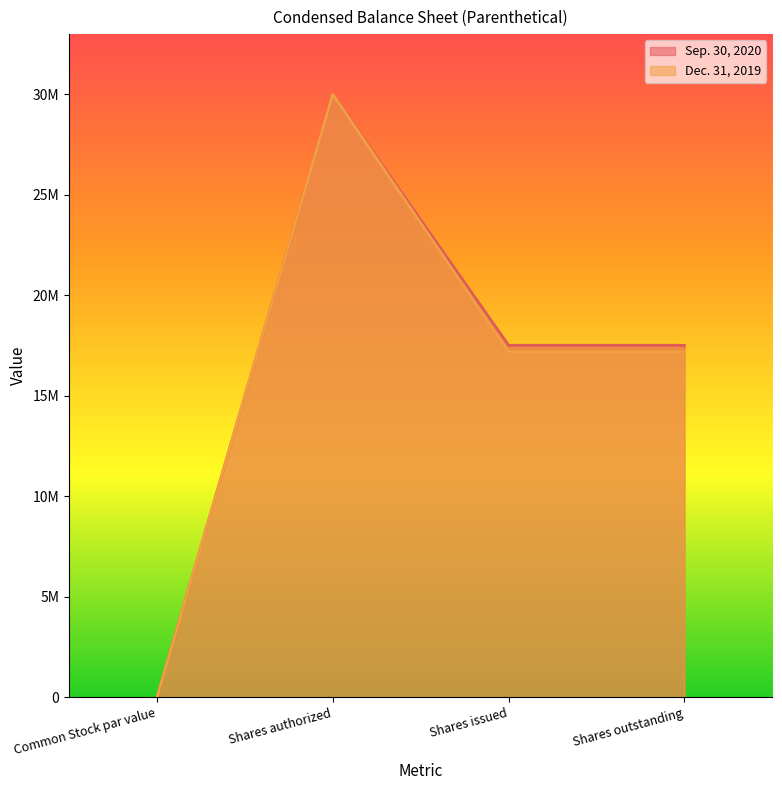

What is the difference between the Sep. 30, 2020 values at Shares authorized and Shares outstanding?

12481428